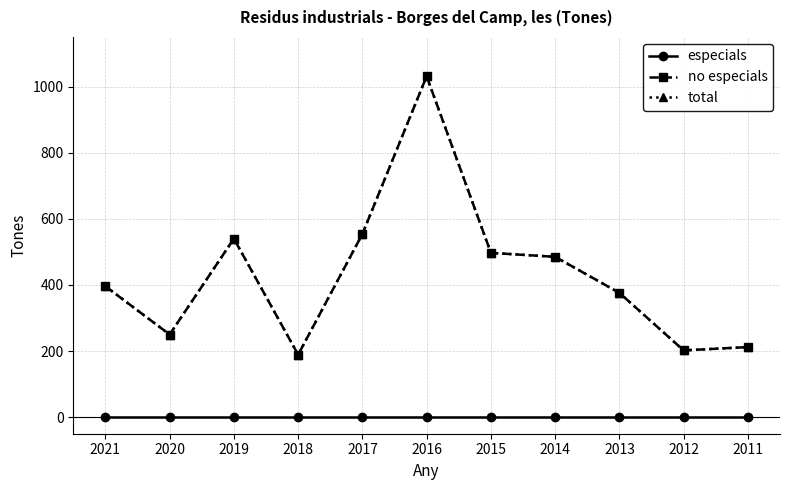

What is the approximate value of total at 2011?

212